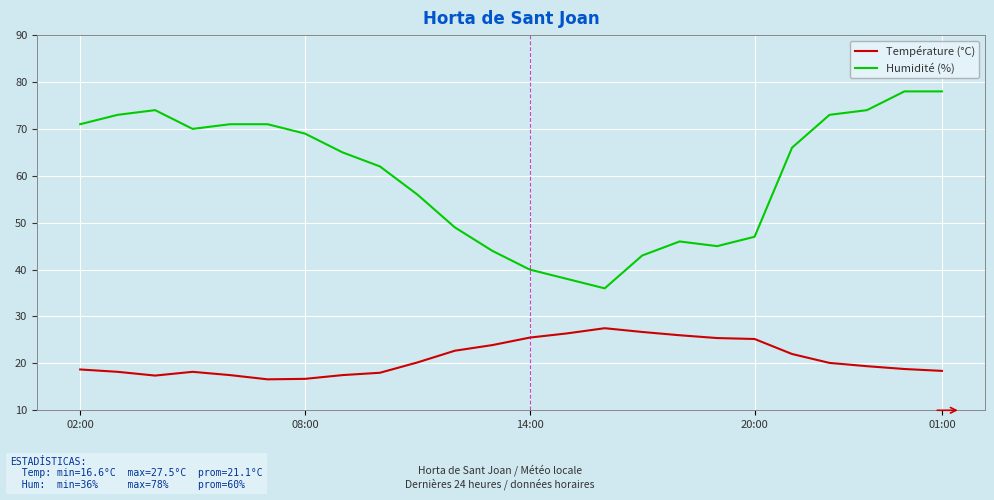

Which series has the largest total across all categories?

Humidité (%)